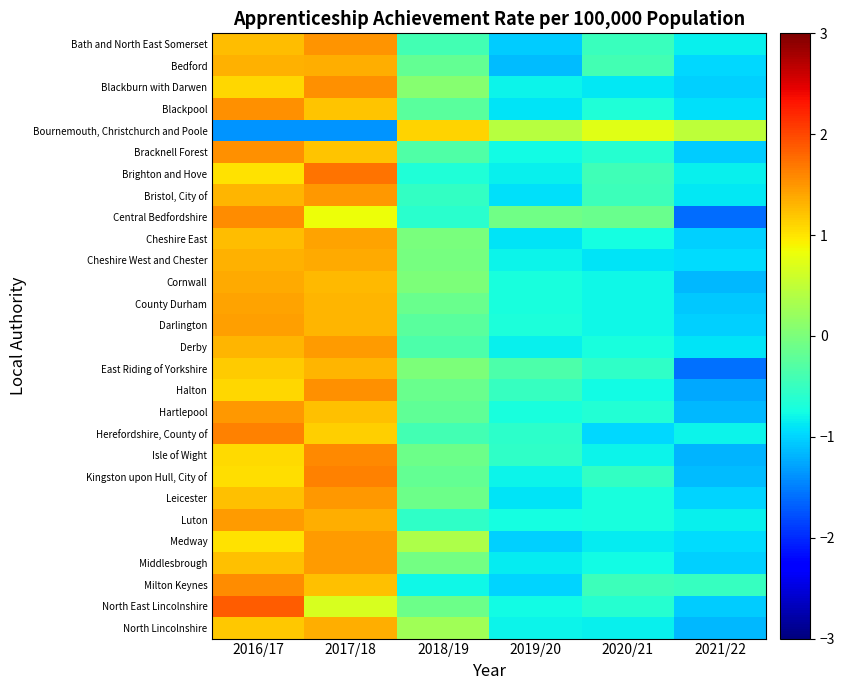

Reading left to right, what are all the values shown in this chart?

Bath and North East Somerset: 2016/17=1.2	2017/18=1.5	2018/19=-0.4	2019/20=-1.0	2020/21=-0.5	2021/22=-0.8
Bedford: 2016/17=1.3	2017/18=1.4	2018/19=-0.2	2019/20=-1.1	2020/21=-0.4	2021/22=-1.0
Blackburn with Darwen: 2016/17=1.1	2017/18=1.5	2018/19=0.1	2019/20=-0.8	2020/21=-0.9	2021/22=-1.0
Blackpool: 2016/17=1.5	2017/18=1.2	2018/19=-0.2	2019/20=-0.9	2020/21=-0.7	2021/22=-0.9
Bournemouth, Christchurch and Poole: 2016/17=-1.4	2017/18=-1.4	2018/19=1.1	2019/20=0.4	2020/21=0.7	2021/22=0.5
Bracknell Forest: 2016/17=1.5	2017/18=1.2	2018/19=-0.3	2019/20=-0.8	2020/21=-0.6	2021/22=-1.0
Brighton and Hove: 2016/17=1.0	2017/18=1.7	2018/19=-0.7	2019/20=-0.8	2020/21=-0.4	2021/22=-0.8
Bristol, City of: 2016/17=1.3	2017/18=1.5	2018/19=-0.5	2019/20=-0.9	2020/21=-0.5	2021/22=-0.9
Central Bedfordshire: 2016/17=1.6	2017/18=0.8	2018/19=-0.6	2019/20=-0.1	2020/21=-0.1	2021/22=-1.6
Cheshire East: 2016/17=1.2	2017/18=1.4	2018/19=-0.0	2019/20=-0.9	2020/21=-0.7	2021/22=-1.0
Cheshire West and Chester: 2016/17=1.3	2017/18=1.4	2018/19=-0.0	2019/20=-0.8	2020/21=-0.9	2021/22=-0.9
Cornwall: 2016/17=1.4	2017/18=1.3	2018/19=0.0	2019/20=-0.7	2020/21=-0.8	2021/22=-1.2
County Durham: 2016/17=1.4	2017/18=1.3	2018/19=-0.1	2019/20=-0.7	2020/21=-0.8	2021/22=-1.1
Darlington: 2016/17=1.4	2017/18=1.3	2018/19=-0.2	2019/20=-0.7	2020/21=-0.8	2021/22=-1.0
Derby: 2016/17=1.3	2017/18=1.5	2018/19=-0.3	2019/20=-0.8	2020/21=-0.7	2021/22=-0.9
East Riding of Yorkshire: 2016/17=1.2	2017/18=1.3	2018/19=0.0	2019/20=-0.3	2020/21=-0.5	2021/22=-1.6
Halton: 2016/17=1.1	2017/18=1.5	2018/19=-0.1	2019/20=-0.5	2020/21=-0.8	2021/22=-1.2
Hartlepool: 2016/17=1.5	2017/18=1.2	2018/19=-0.2	2019/20=-0.7	2020/21=-0.6	2021/22=-1.2
Herefordshire, County of: 2016/17=1.6	2017/18=1.1	2018/19=-0.4	2019/20=-0.6	2020/21=-1.0	2021/22=-0.8
Isle of Wight: 2016/17=1.1	2017/18=1.6	2018/19=-0.1	2019/20=-0.6	2020/21=-0.8	2021/22=-1.2
Kingston upon Hull, City of: 2016/17=1.0	2017/18=1.6	2018/19=-0.2	2019/20=-0.8	2020/21=-0.5	2021/22=-1.1
Leicester: 2016/17=1.2	2017/18=1.5	2018/19=-0.1	2019/20=-0.9	2020/21=-0.7	2021/22=-1.0
Luton: 2016/17=1.5	2017/18=1.3	2018/19=-0.5	2019/20=-0.7	2020/21=-0.7	2021/22=-0.8
Medway: 2016/17=1.0	2017/18=1.5	2018/19=0.4	2019/20=-1.0	2020/21=-0.9	2021/22=-1.0
Middlesbrough: 2016/17=1.2	2017/18=1.5	2018/19=-0.1	2019/20=-0.9	2020/21=-0.8	2021/22=-1.0
Milton Keynes: 2016/17=1.5	2017/18=1.2	2018/19=-0.8	2019/20=-1.0	2020/21=-0.5	2021/22=-0.5
North East Lincolnshire: 2016/17=1.9	2017/18=0.7	2018/19=-0.1	2019/20=-0.8	2020/21=-0.6	2021/22=-1.1
North Lincolnshire: 2016/17=1.2	2017/18=1.4	2018/19=0.3	2019/20=-0.8	2020/21=-0.8	2021/22=-1.2